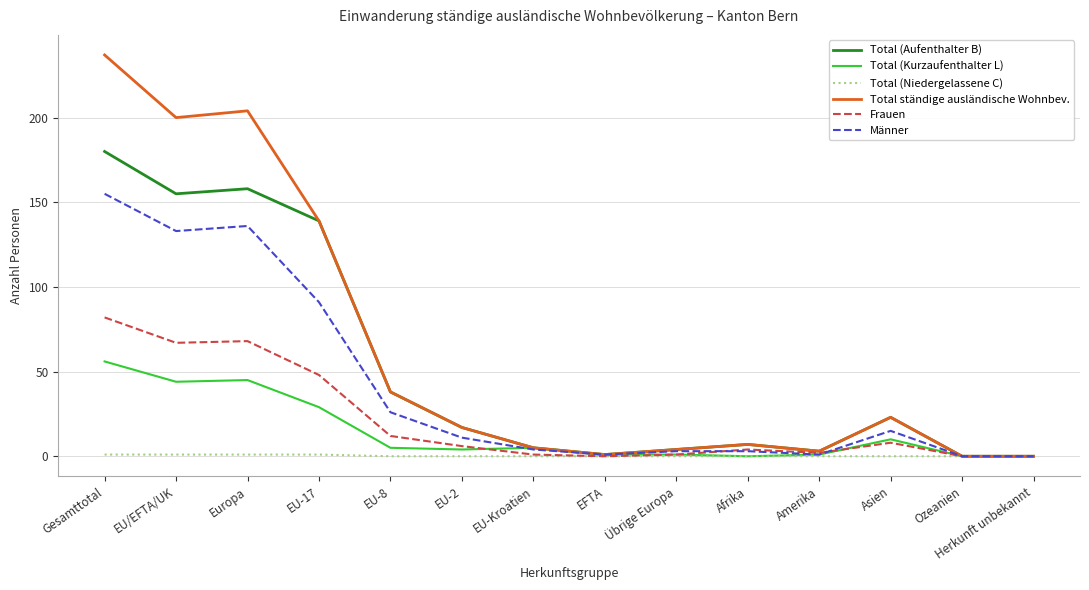

True or false: Total (Aufenthalter B) has a value of 74 at Ozeanien.

False